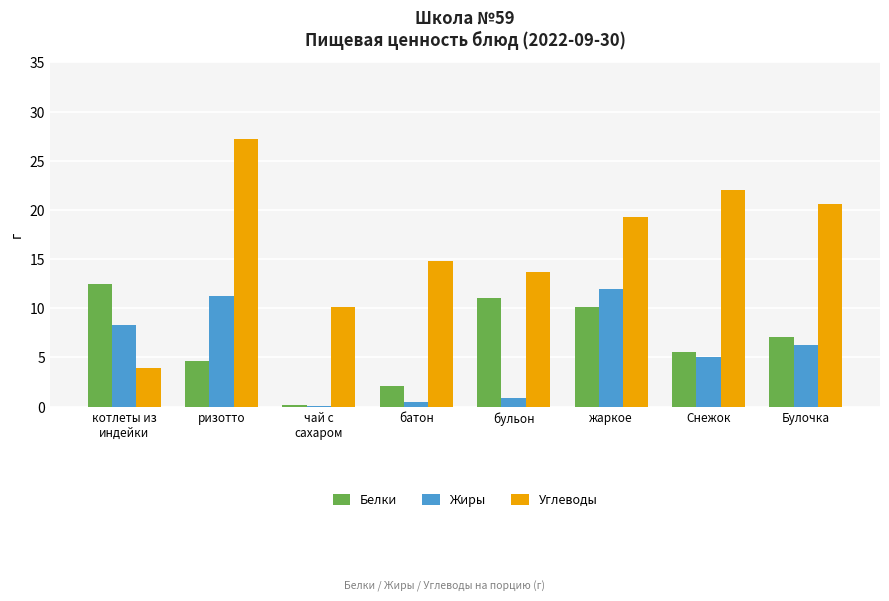

Read the Белки value at Булочка.

7.1